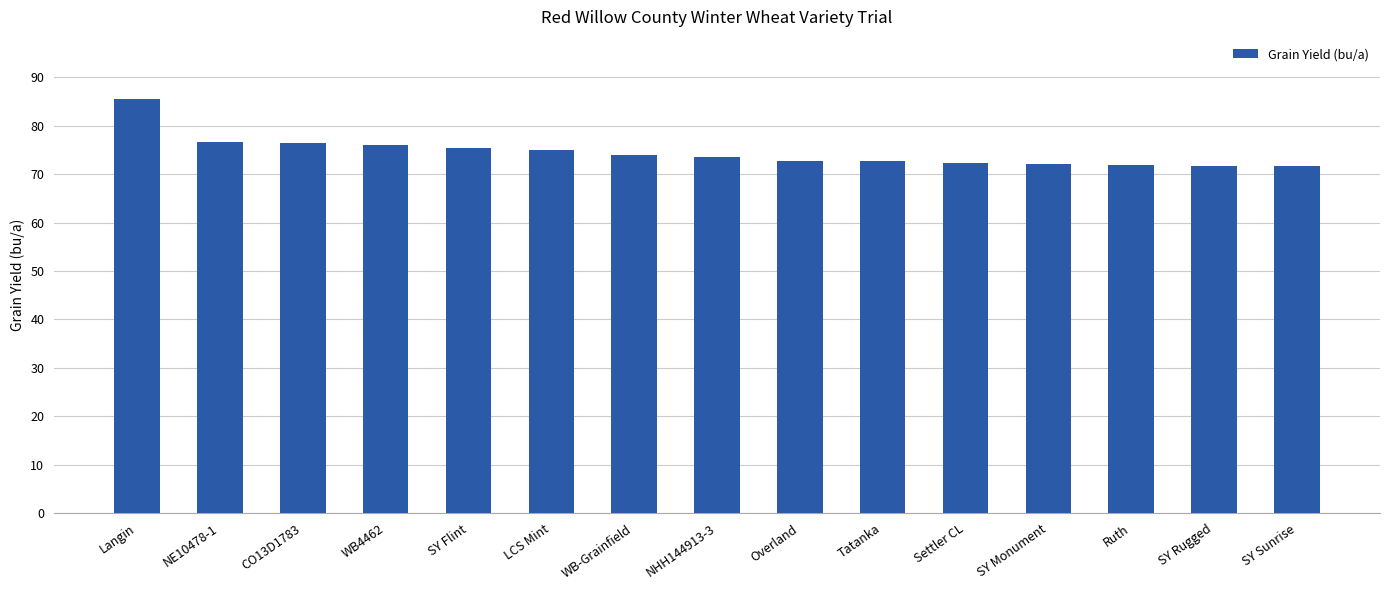

Which has a higher value, WB4462 or SY Rugged?

WB4462